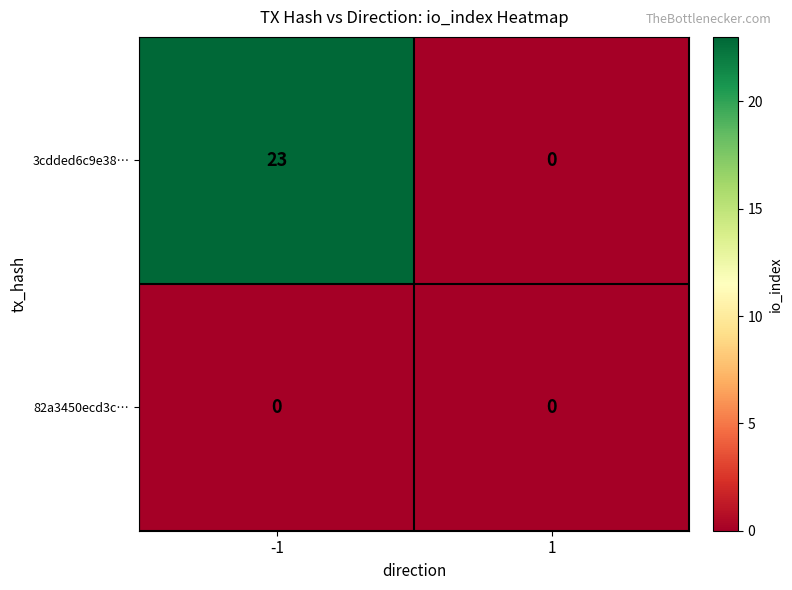

The 82a3450ecd3c… series shows 0 at -1. True or false?

True